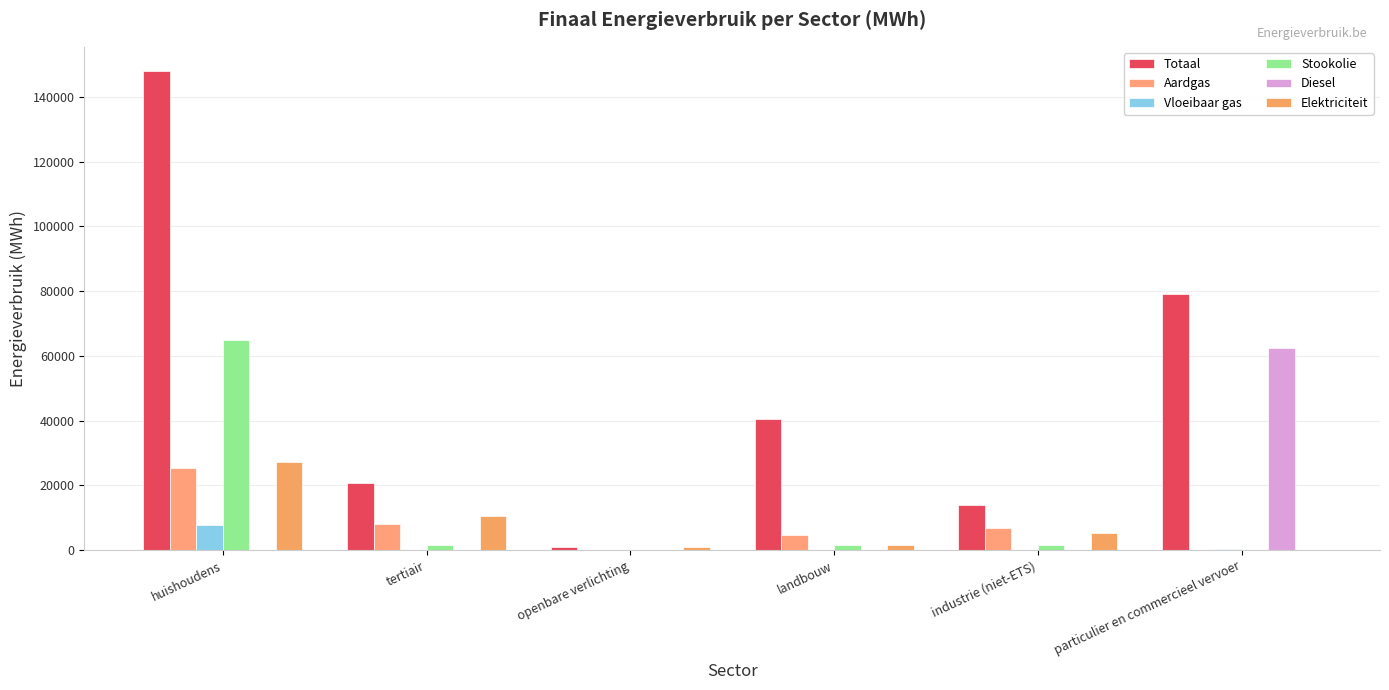

At which label is Vloeibaar gas closest to 3909?

particulier en commercieel vervoer